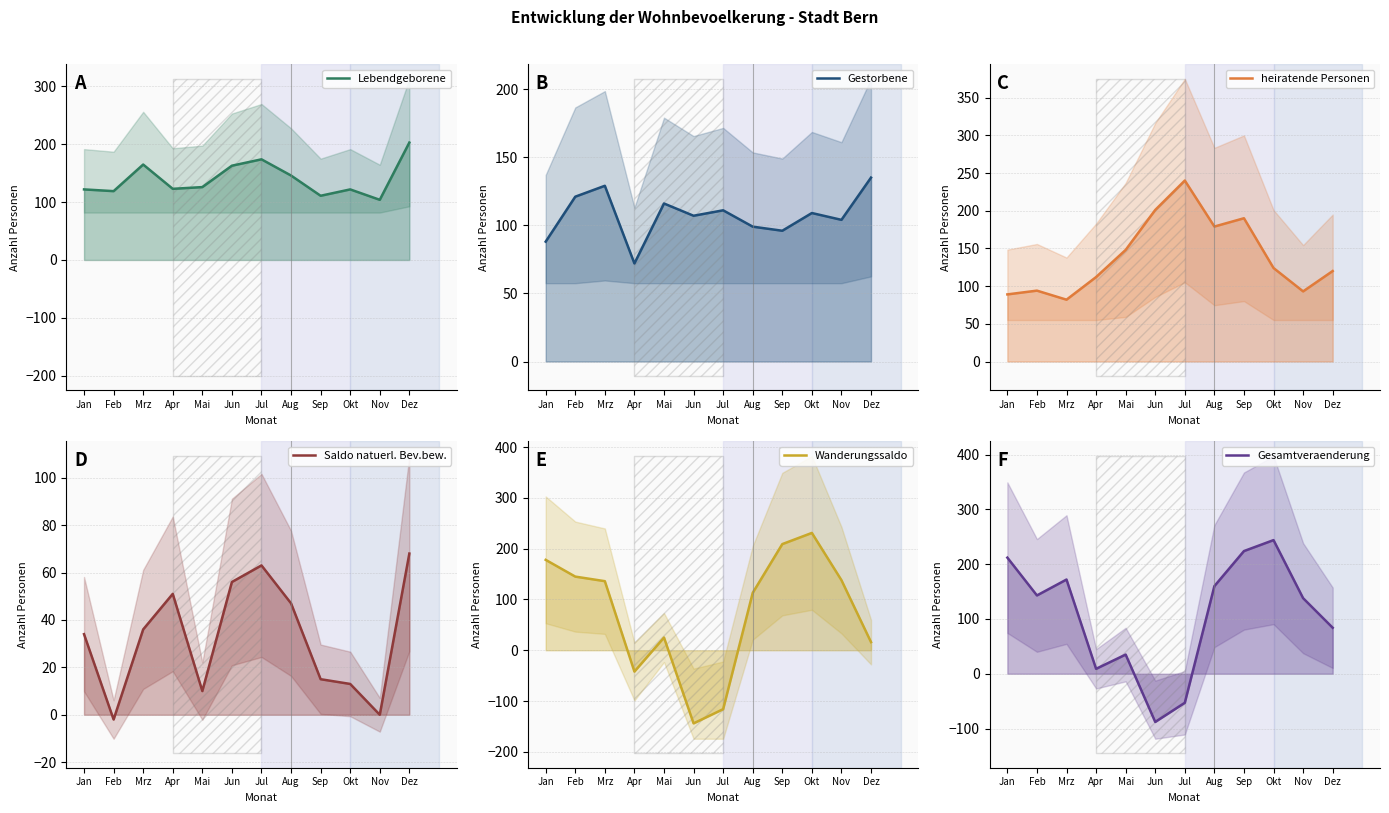

What is the spread (max minus min) of values at Apr?

165